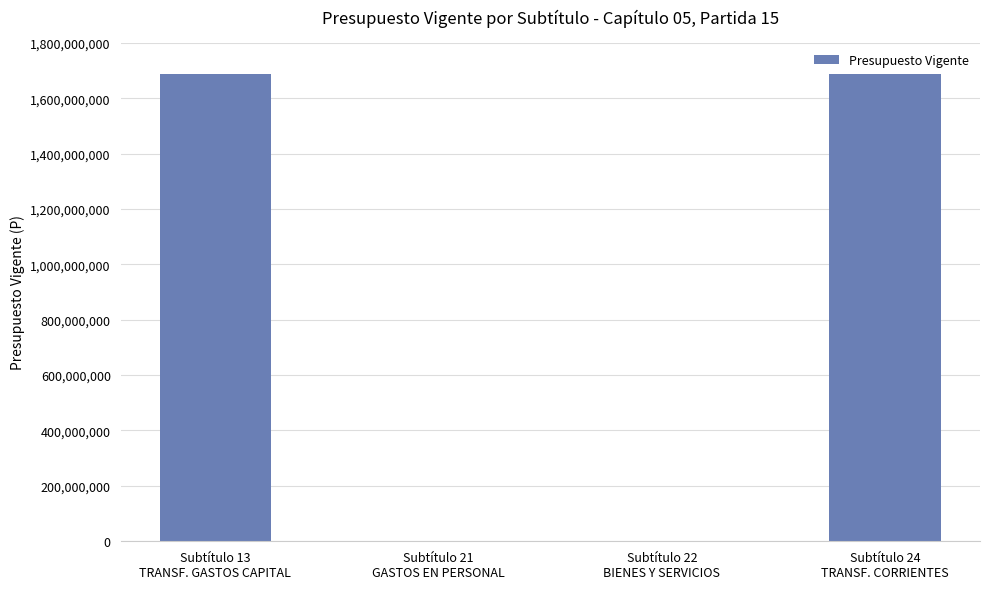

Read the value at Subtítulo 24
TRANSF. CORRIENTES, to the nearest 100.

1686186800